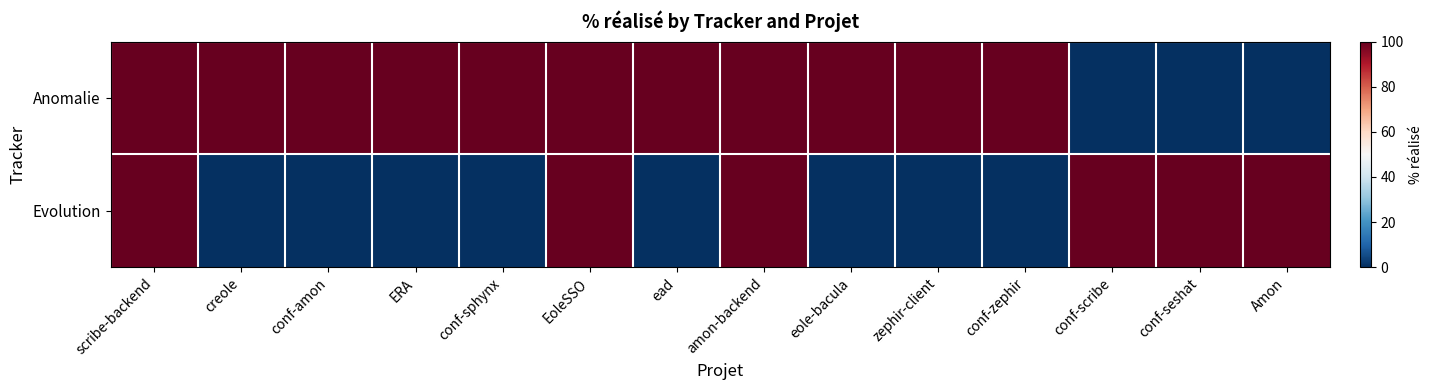

What is the greatest value displayed?

1